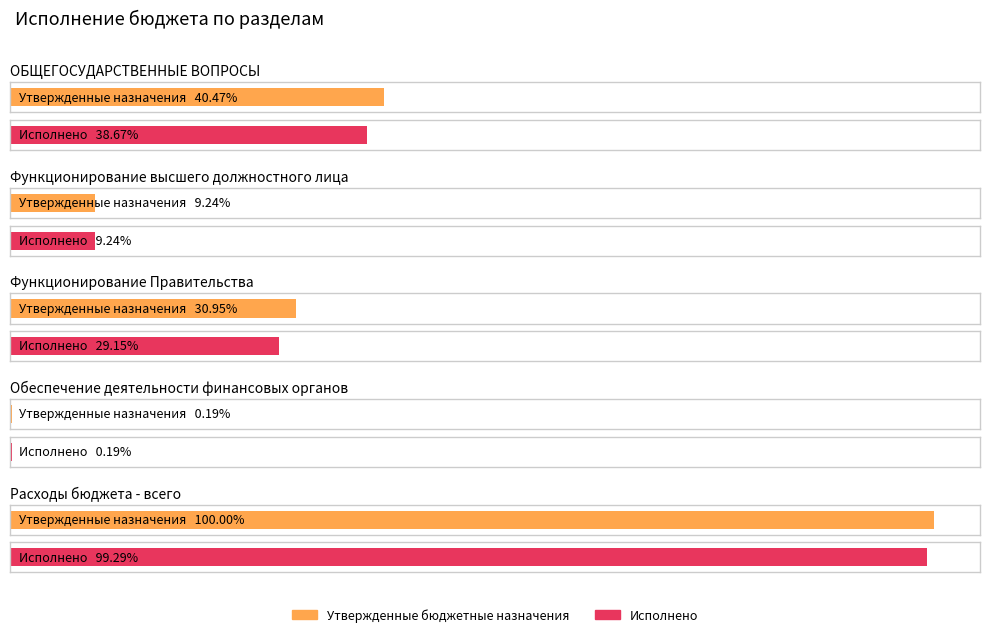

What position from the left is Расходы бюджета - всего?

5